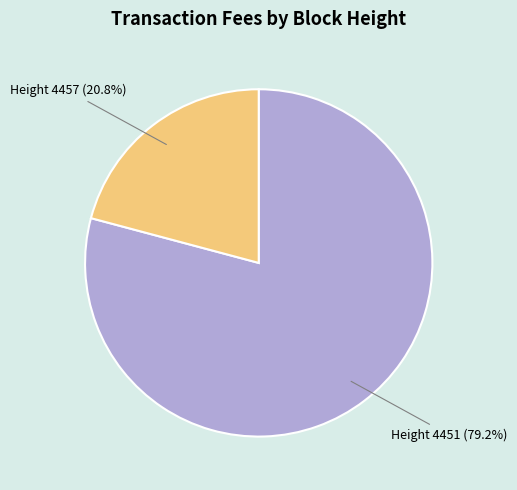

Count the number of slices in the pie.

2